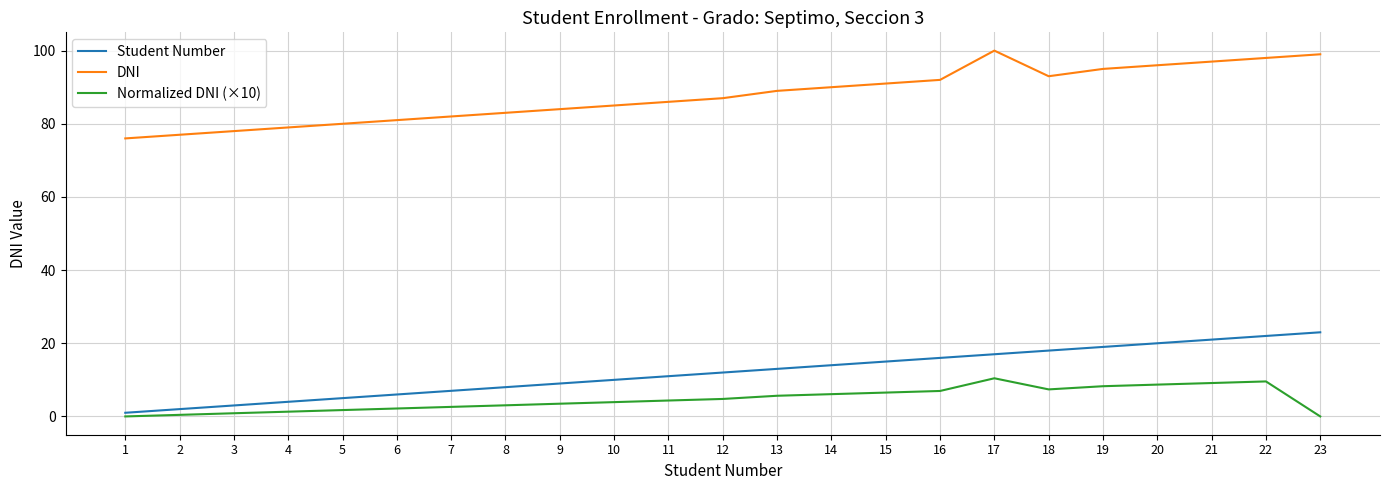

What is the total value across all series at 6?

89.2